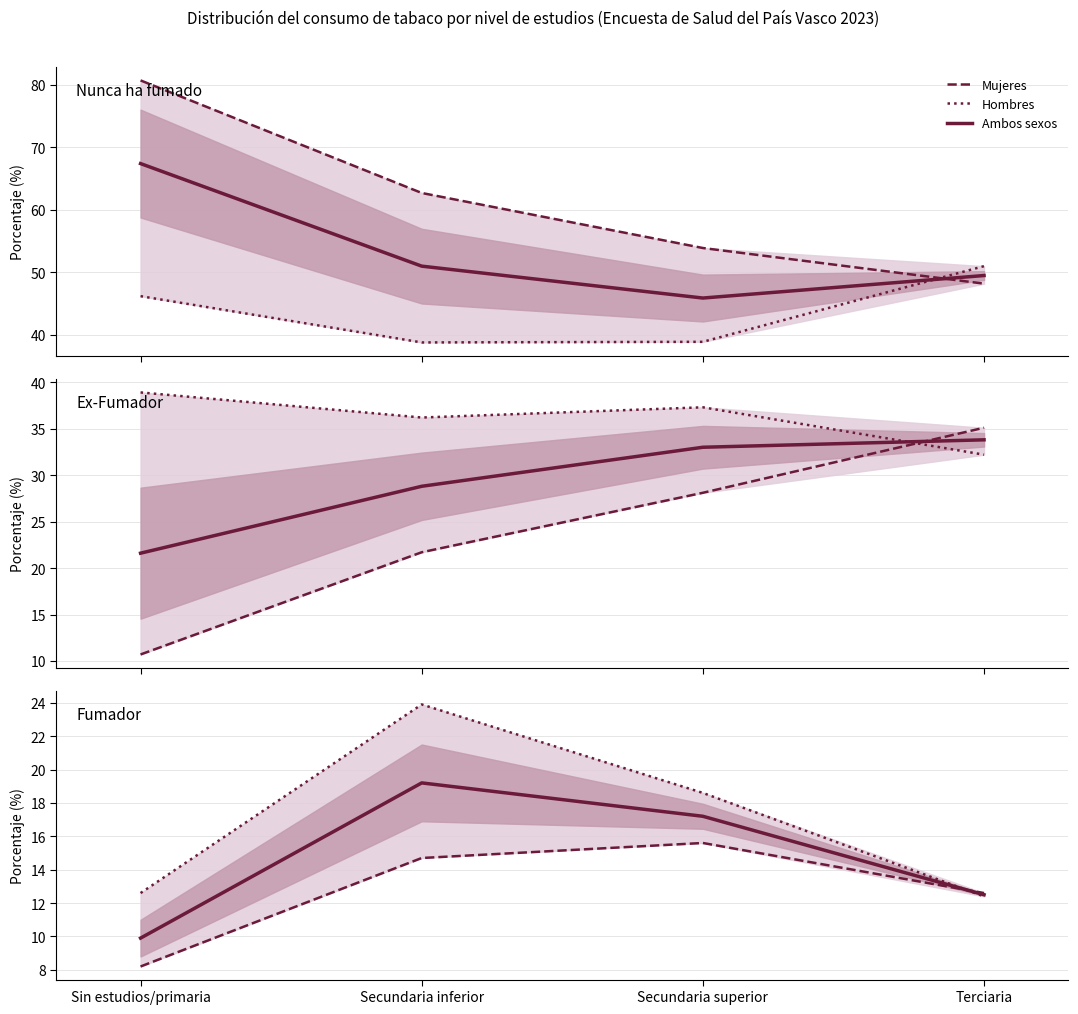

How many categories are shown in the chart?

4